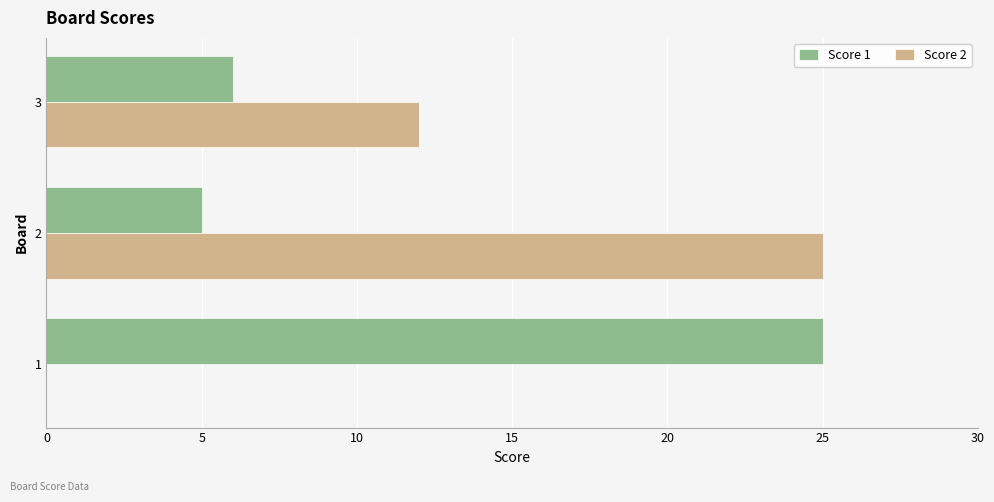

What is the maximum value shown in the chart?

25